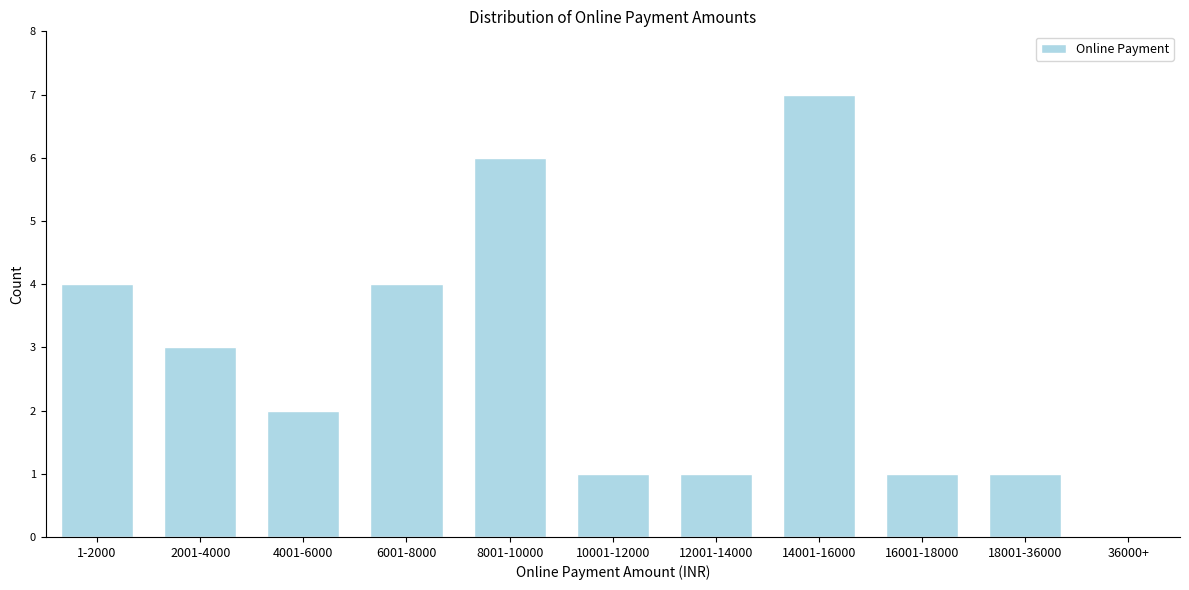

Reading left to right, list all the values displayed in this chart.

1-2000=4	2001-4000=3	4001-6000=2	6001-8000=4	8001-10000=6	10001-12000=1	12001-14000=1	14001-16000=7	16001-18000=1	18001-36000=1	36000+=0